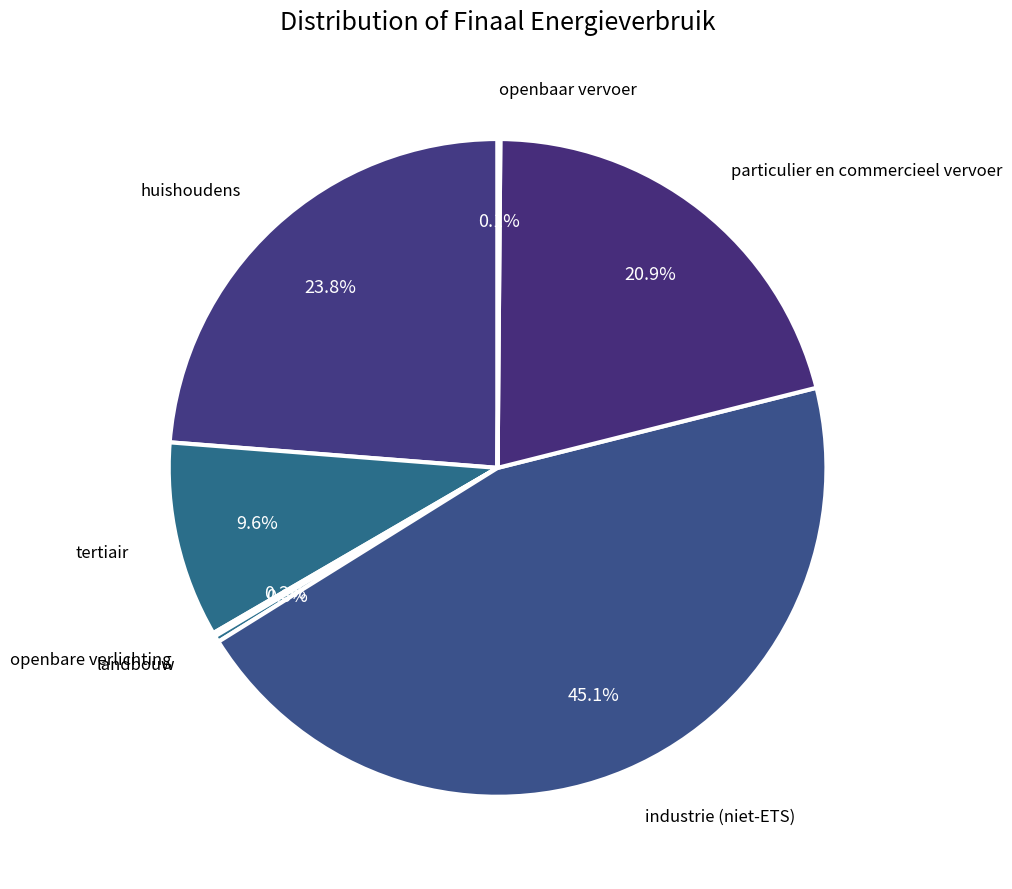

Is landbouw the majority of the pie?

No